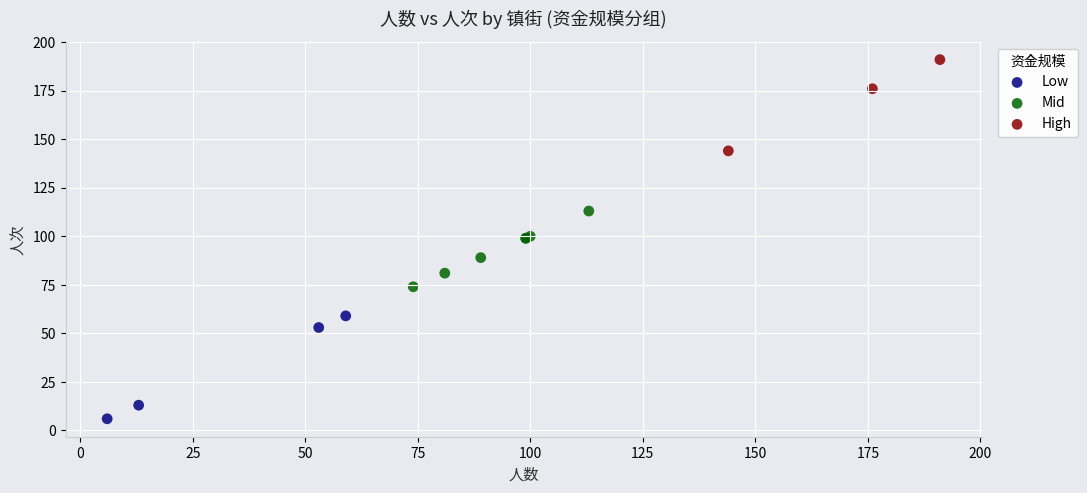

Which series reaches the maximum Y coordinate?

High